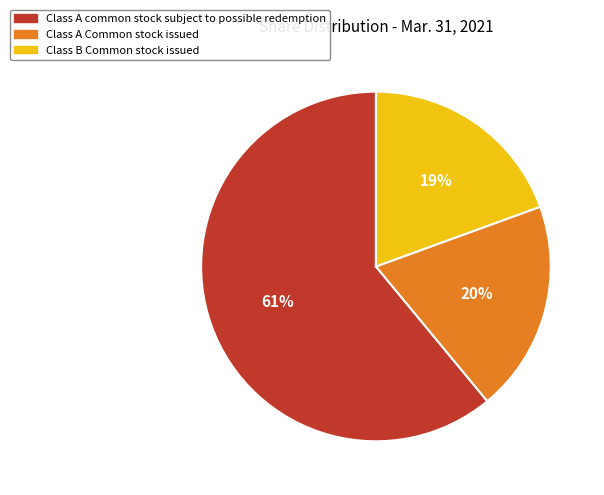

To the nearest percent, what is the difference between the largest and smallest slice percentages?

42%